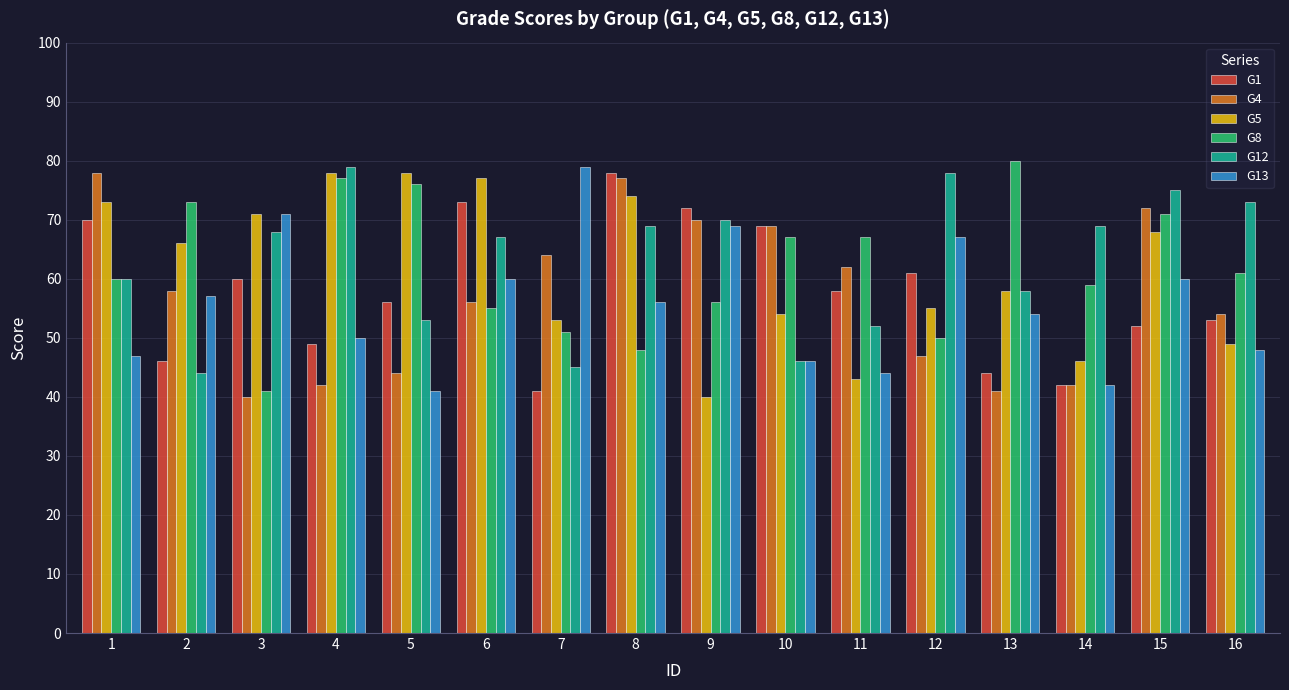

What is the total value across all series at 14?

300